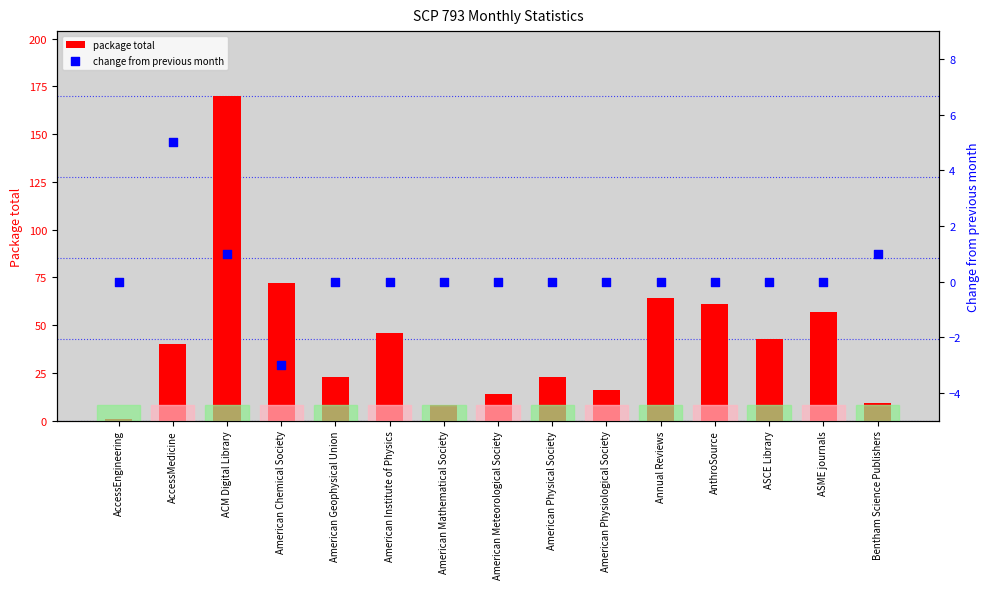

What is the total value across all series at AccessEngineering?

1